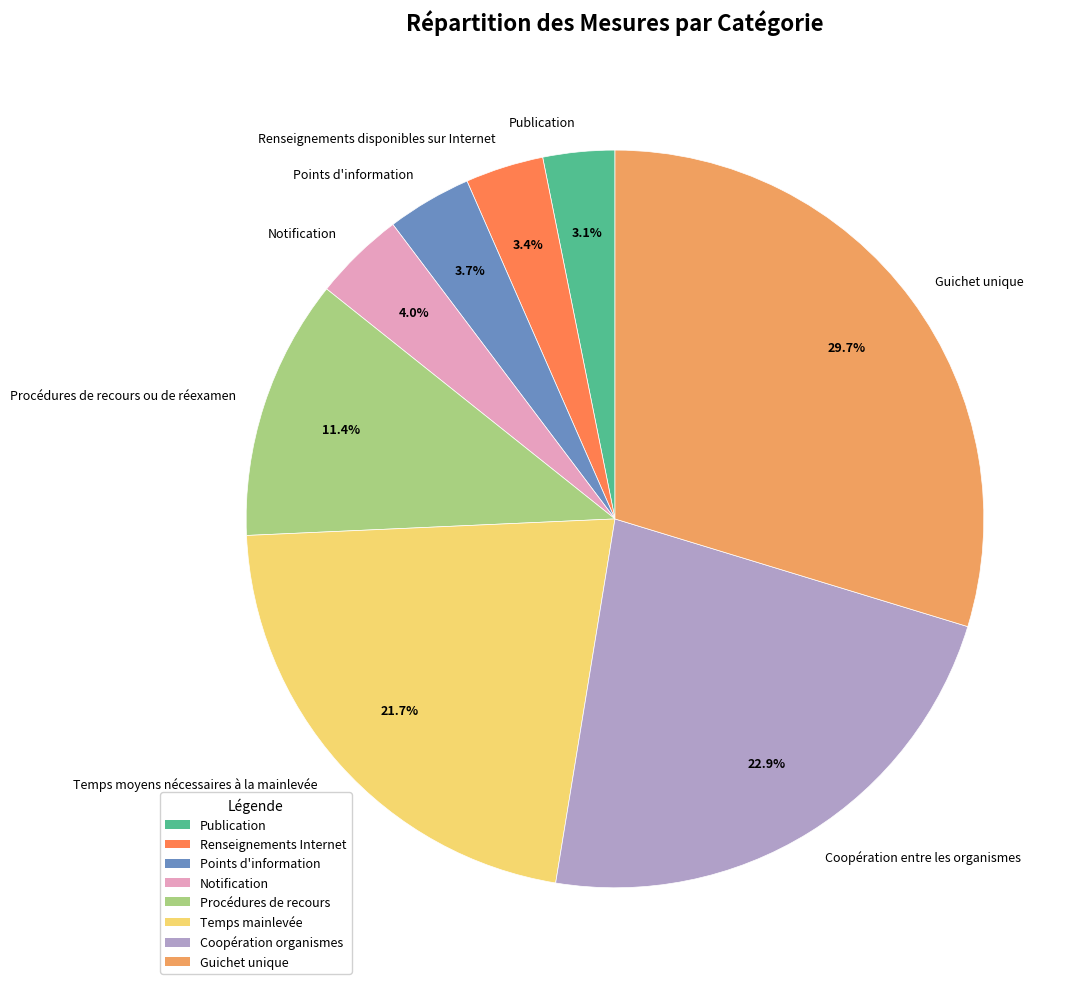

How many segments does this pie chart have?

8